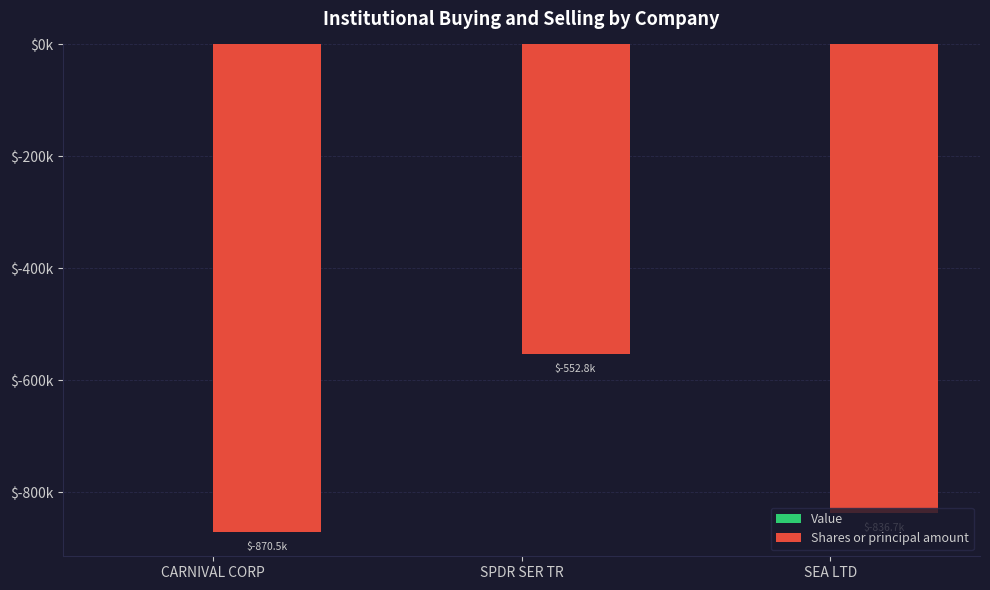

Which label corresponds to the smallest value in the chart?

CARNIVAL CORP